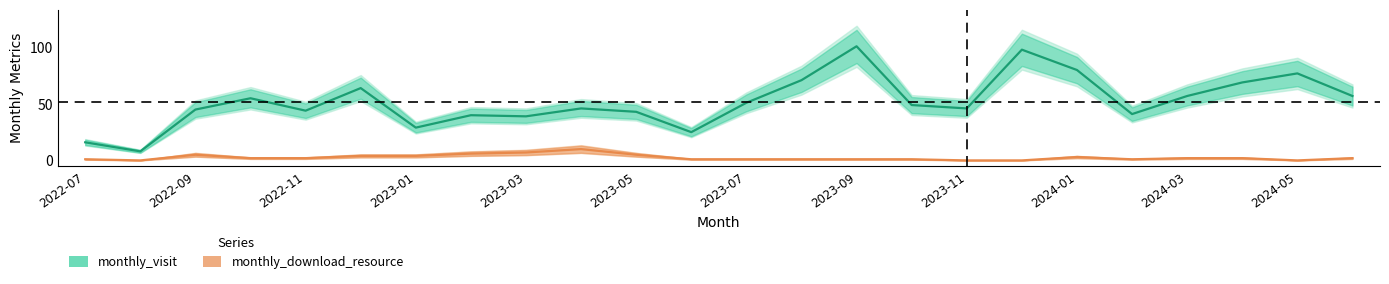

Rank the series by their average value, from highest to lowest.

monthly_visit, monthly_download_resource